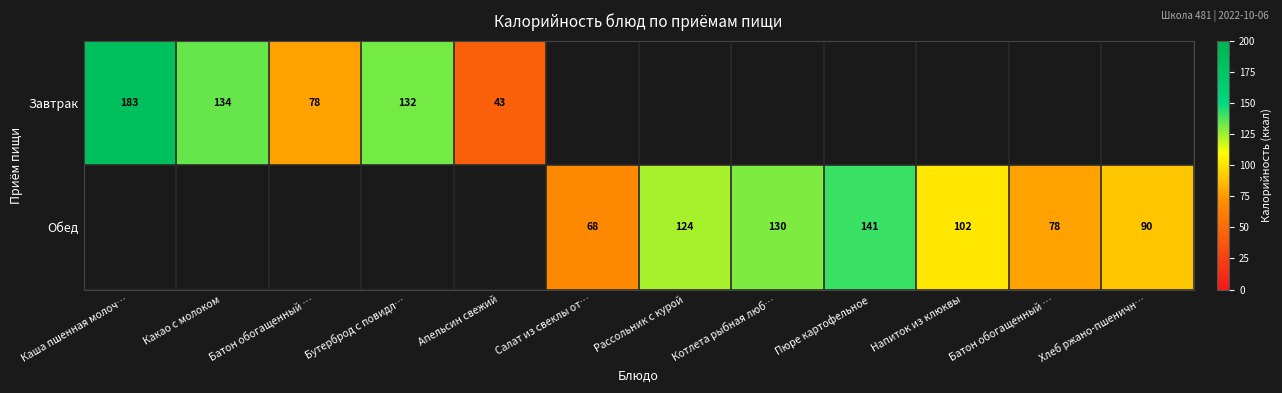

How many data points in Обед are above 78?

5